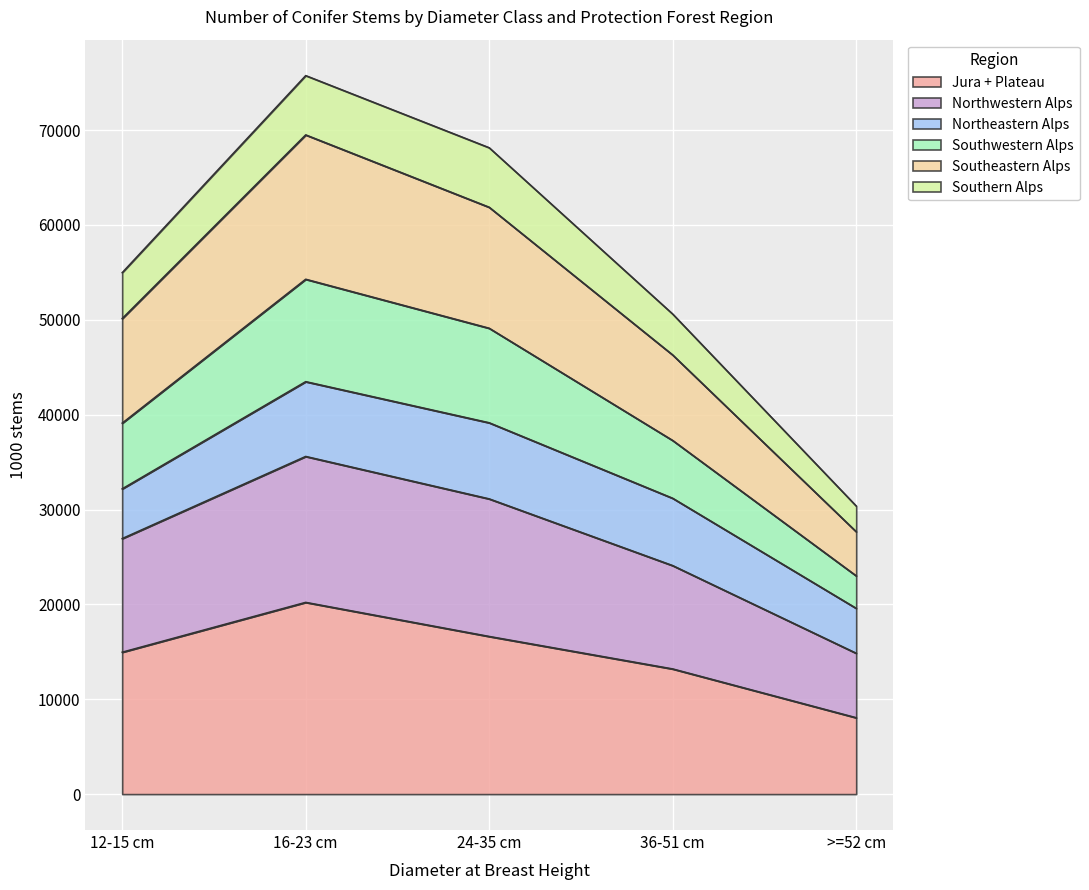

What is the lowest value of the Jura + Plateau series?

8054